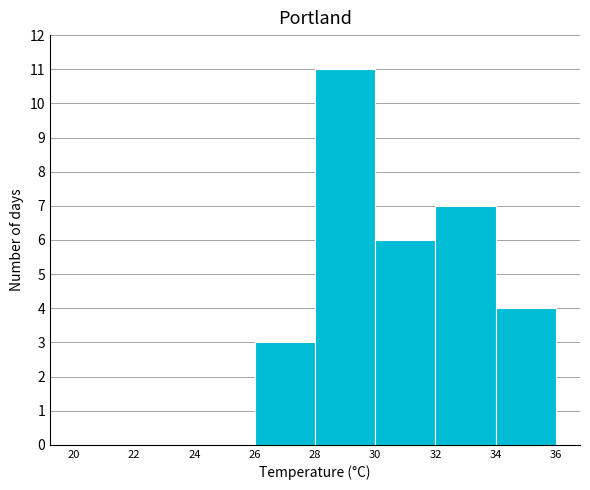

Reading left to right, list every bar in this chart as the range it spans on the x-axis followed by its height. The values are not printed on the chart, so give them approximately, as read against the axis.

20 to 22: 0
22 to 24: 0
24 to 26: 0
26 to 28: 3
28 to 30: 11
30 to 32: 6
32 to 34: 7
34 to 36: 4